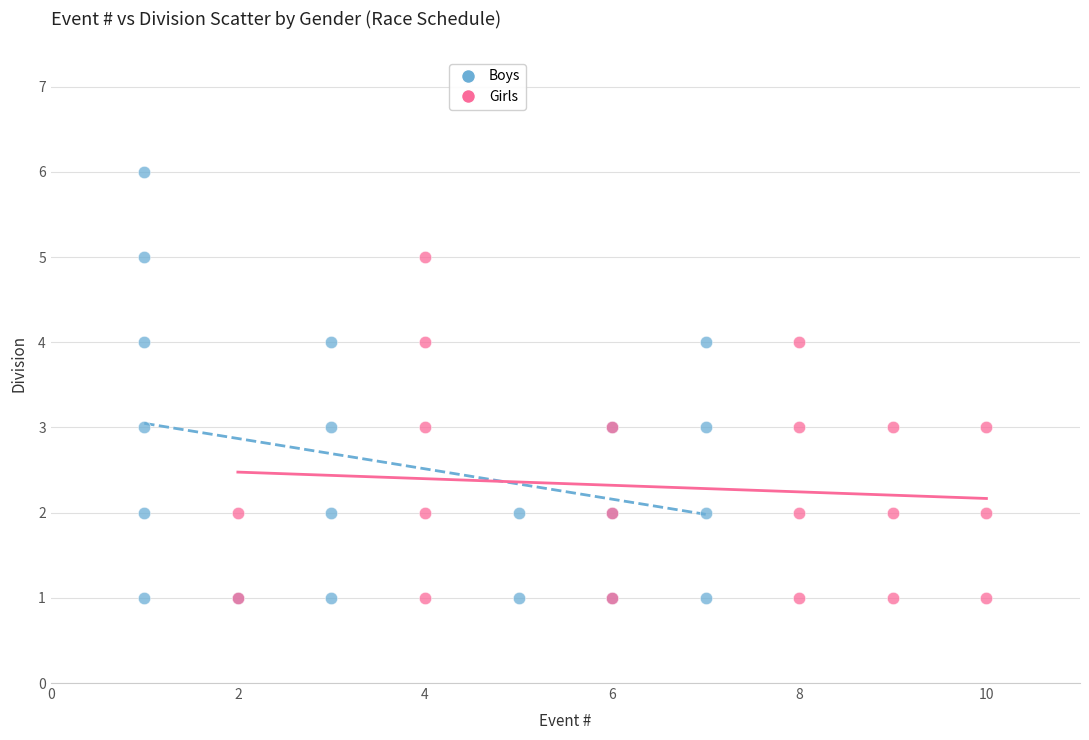

Which series has the largest Y range (max minus min)?

Boys